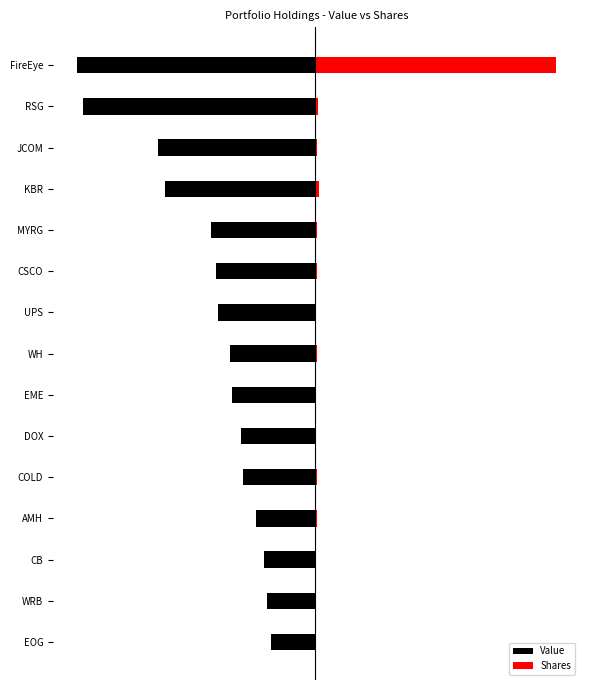

What is the difference between the maximum and minimum values in the Shares series?

1.0